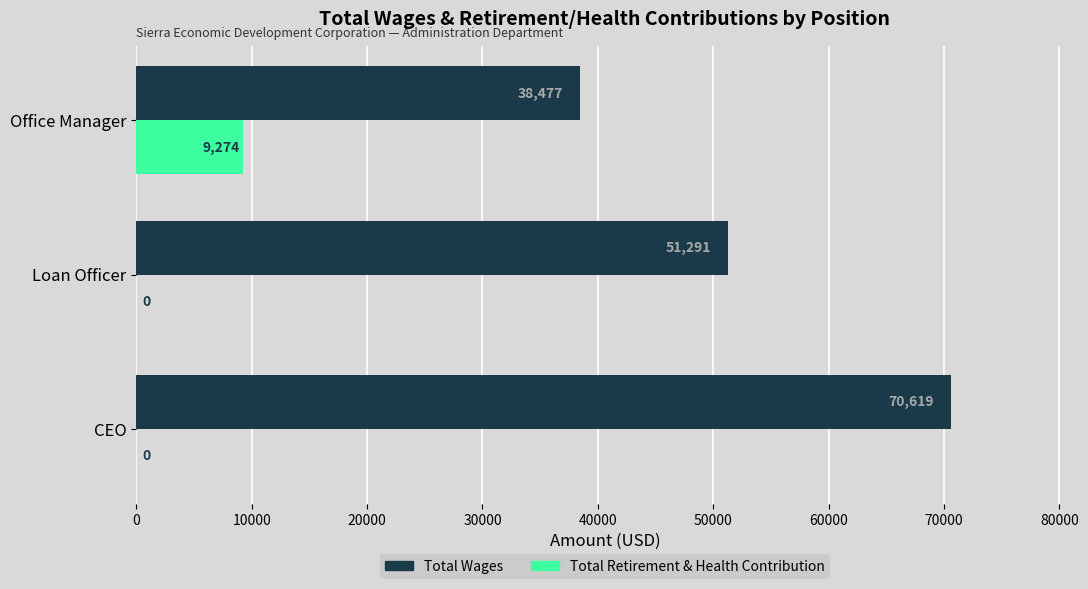

Is the value of Total Wages at CEO greater than the value of Total Retirement & Health Contribution at Office Manager?

Yes